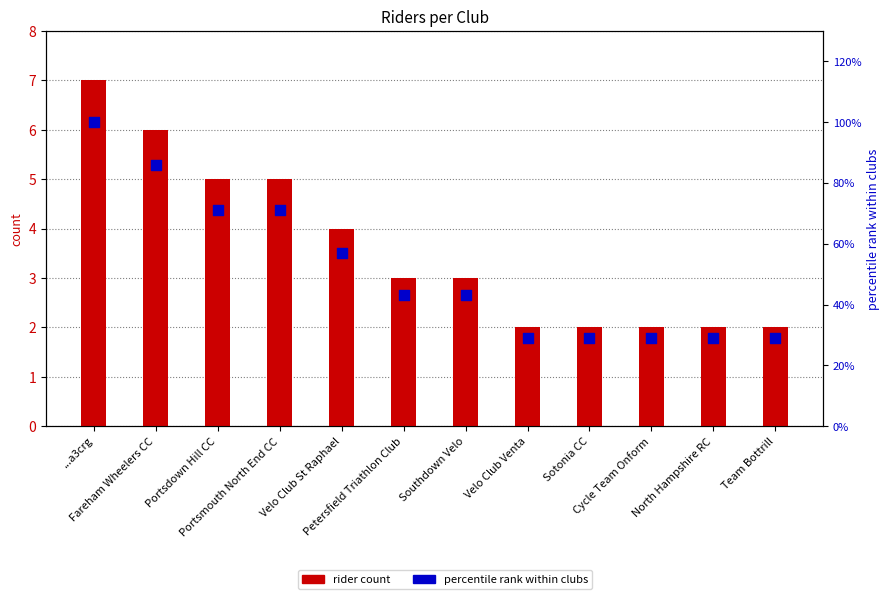

Which series contains the lowest Y value?

rider count